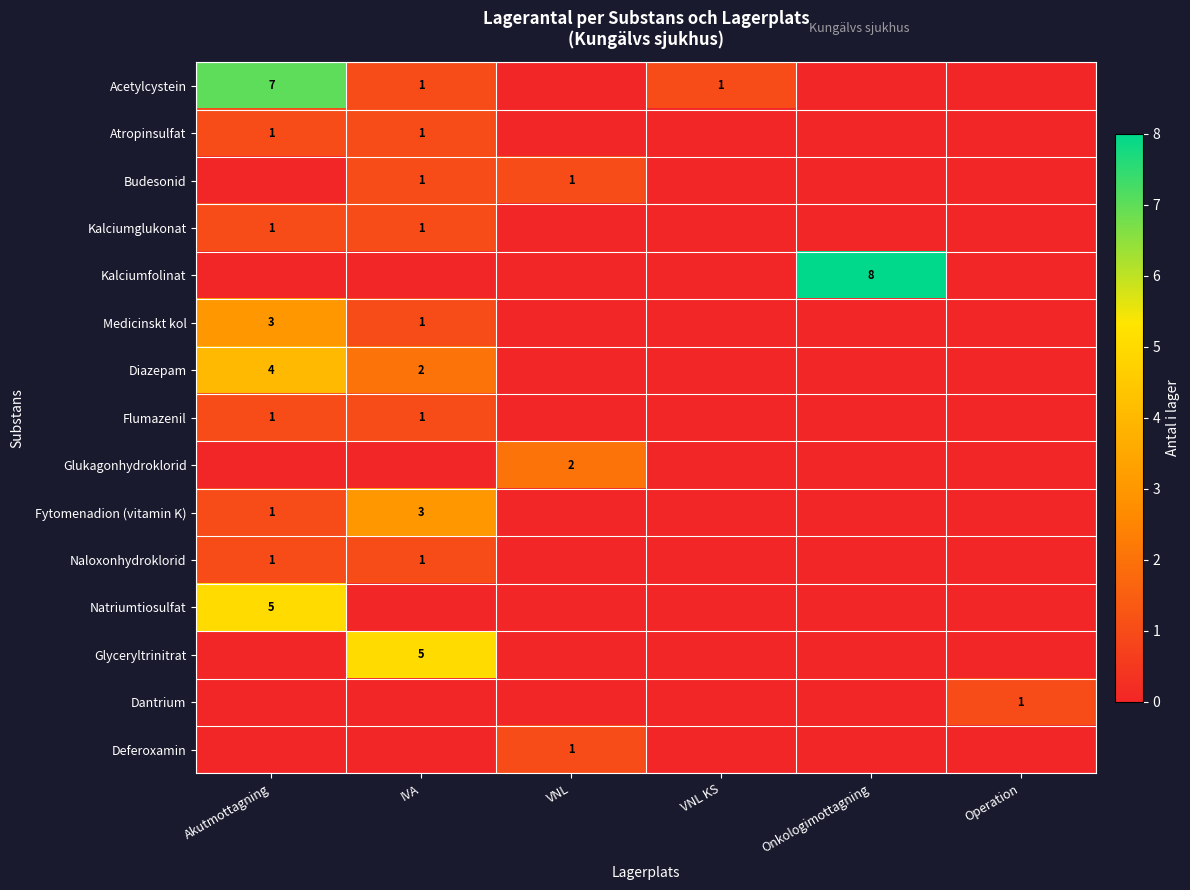

Is the value of Medicinskt kol at Akutmottagning greater than the value of Flumazenil at Akutmottagning?

Yes